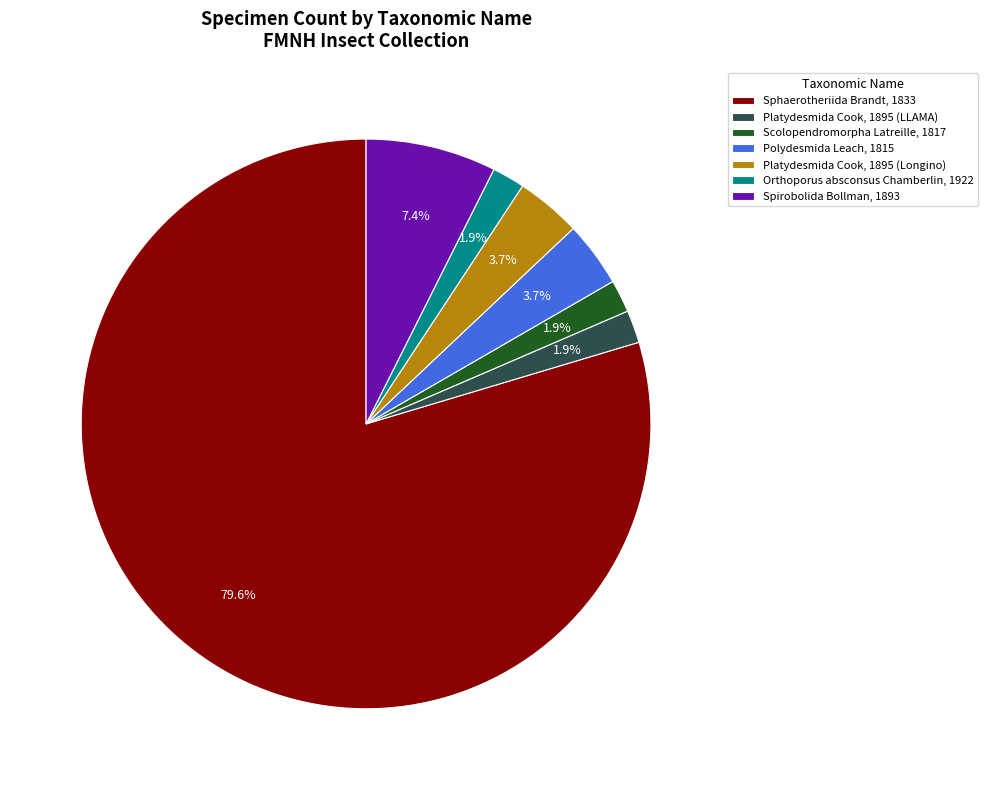

What portion of the pie excludes Polydesmida Leach, 1815?

96.3%